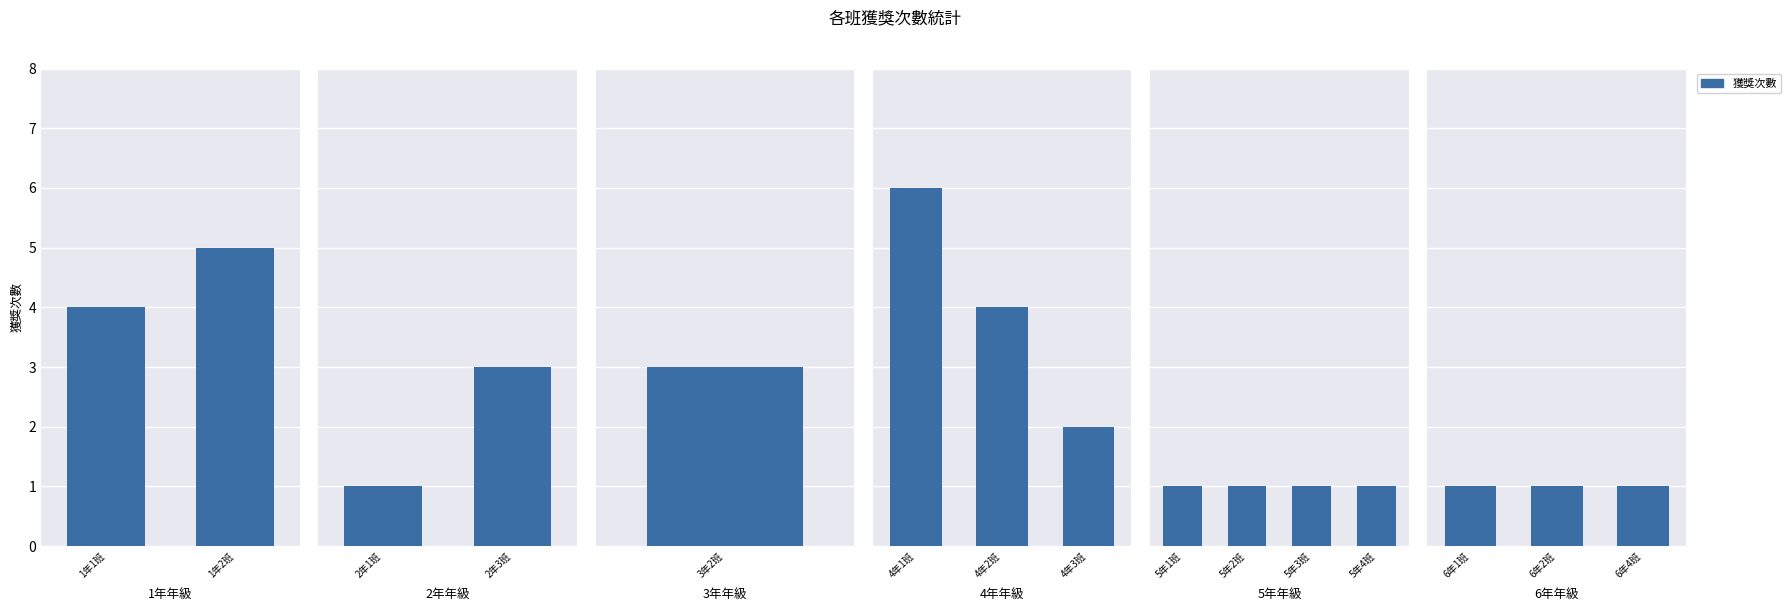

Which category has the lowest value across all series?

2年1班